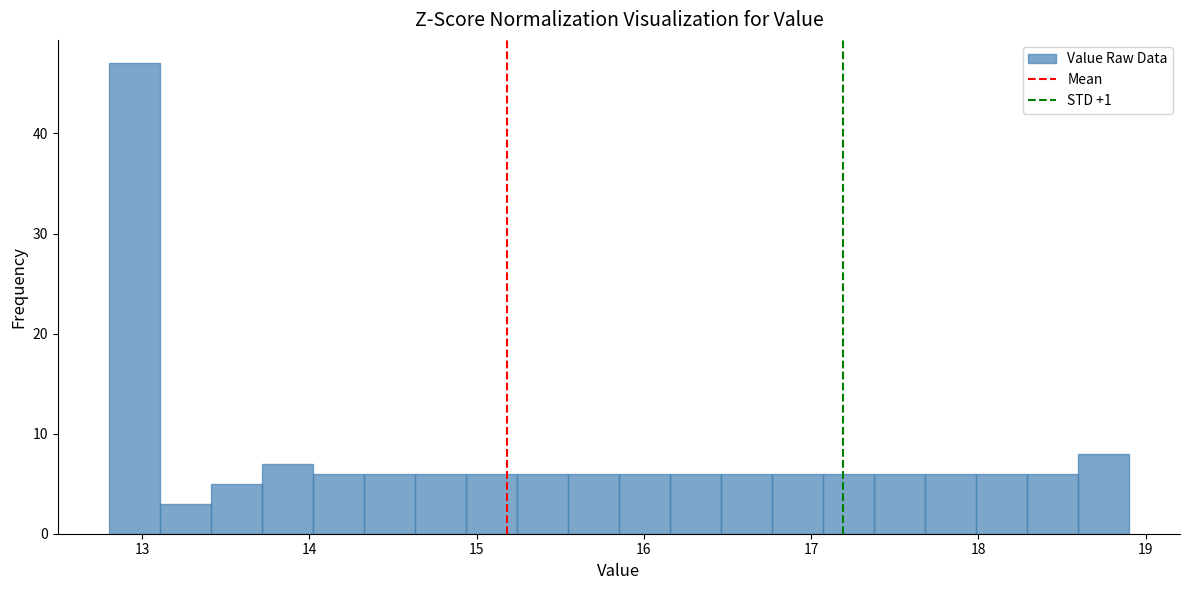

Read against the x-axis, roughly where is the centre of the tallest bar?

13.0